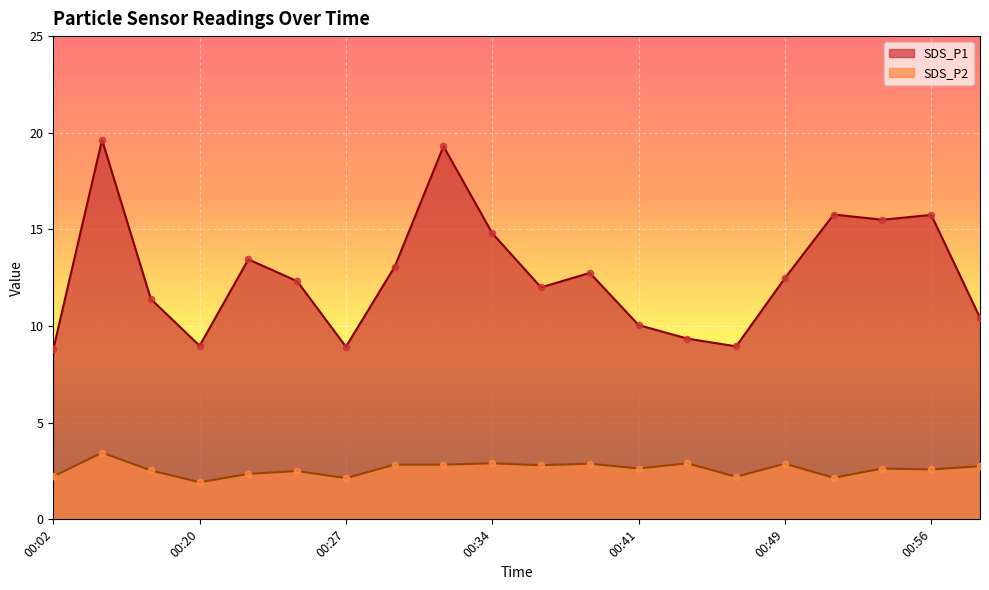

Which series reaches the minimum Y coordinate?

SDS_P2